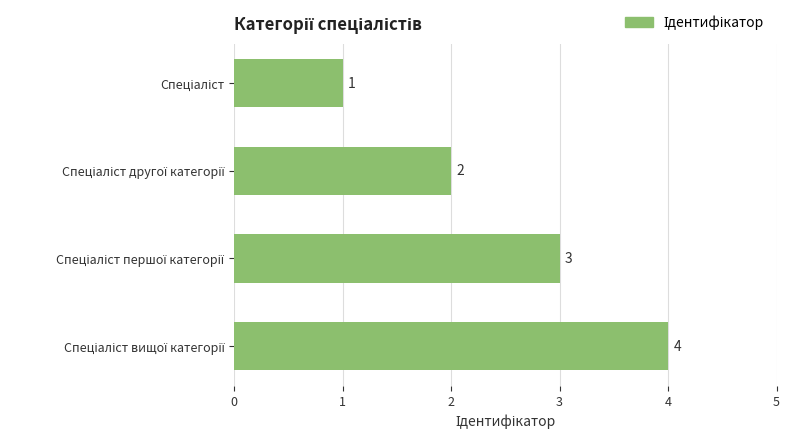

What is the maximum value shown in the chart?

4